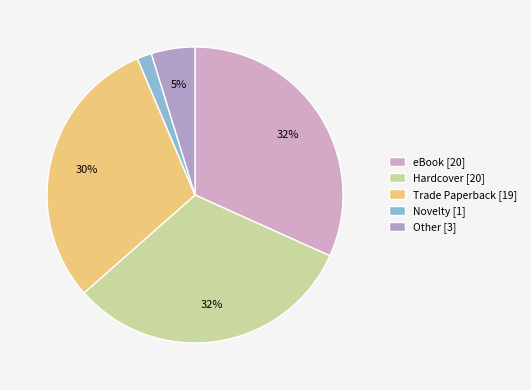

What percentage is the Other slice, to the nearest percent?

5%